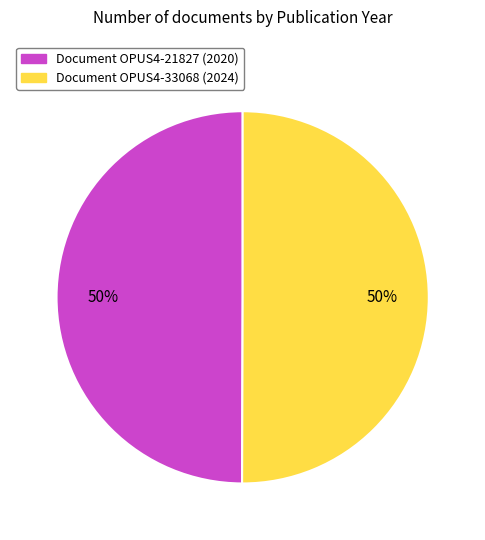

To the nearest percent, what is the average slice percentage?

50%